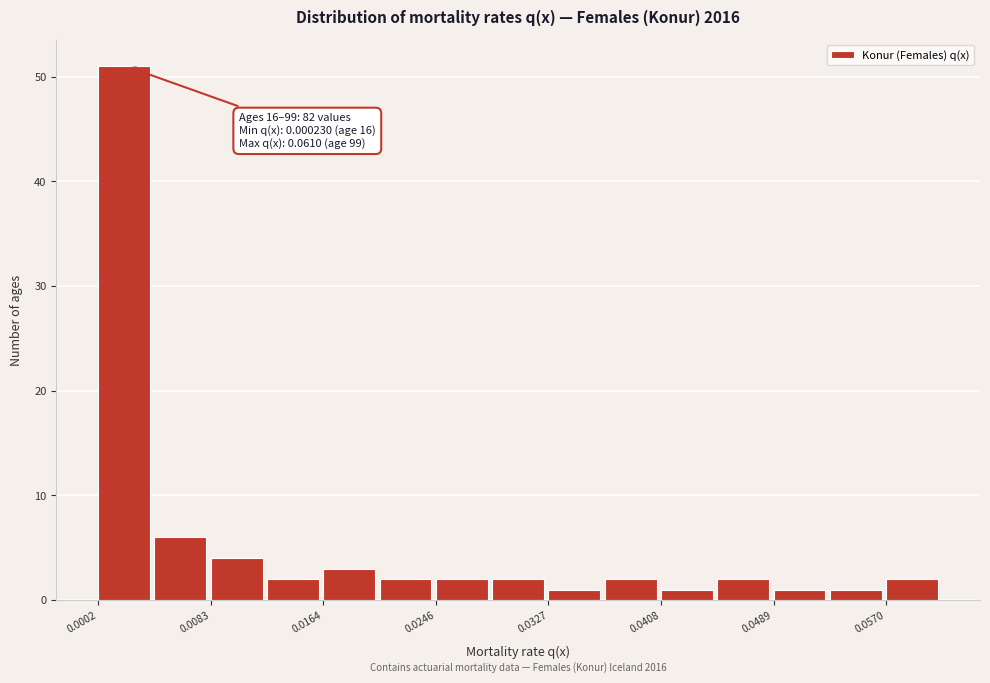

Which range on the x-axis has the tallest bar?

0.000 to 0.004